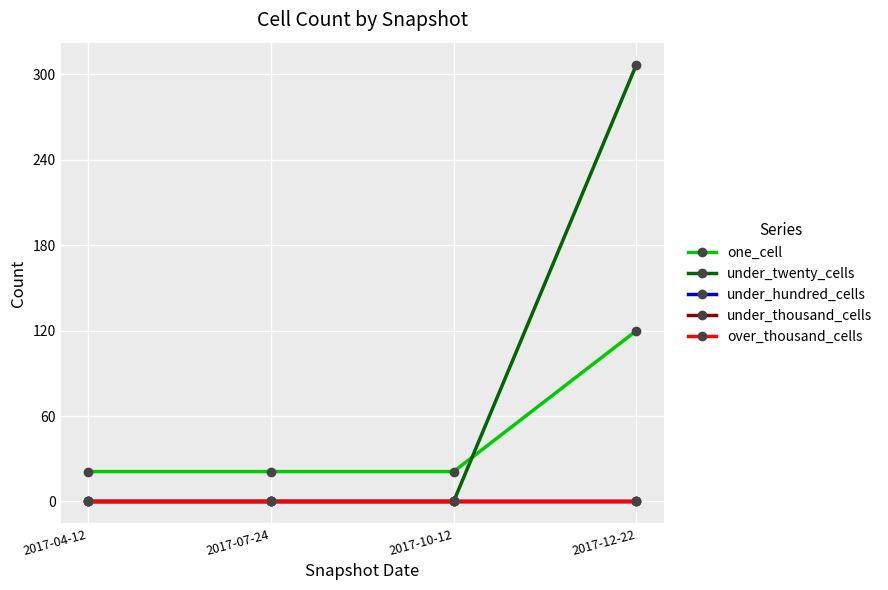

Which series has the largest total across all categories?

under_twenty_cells